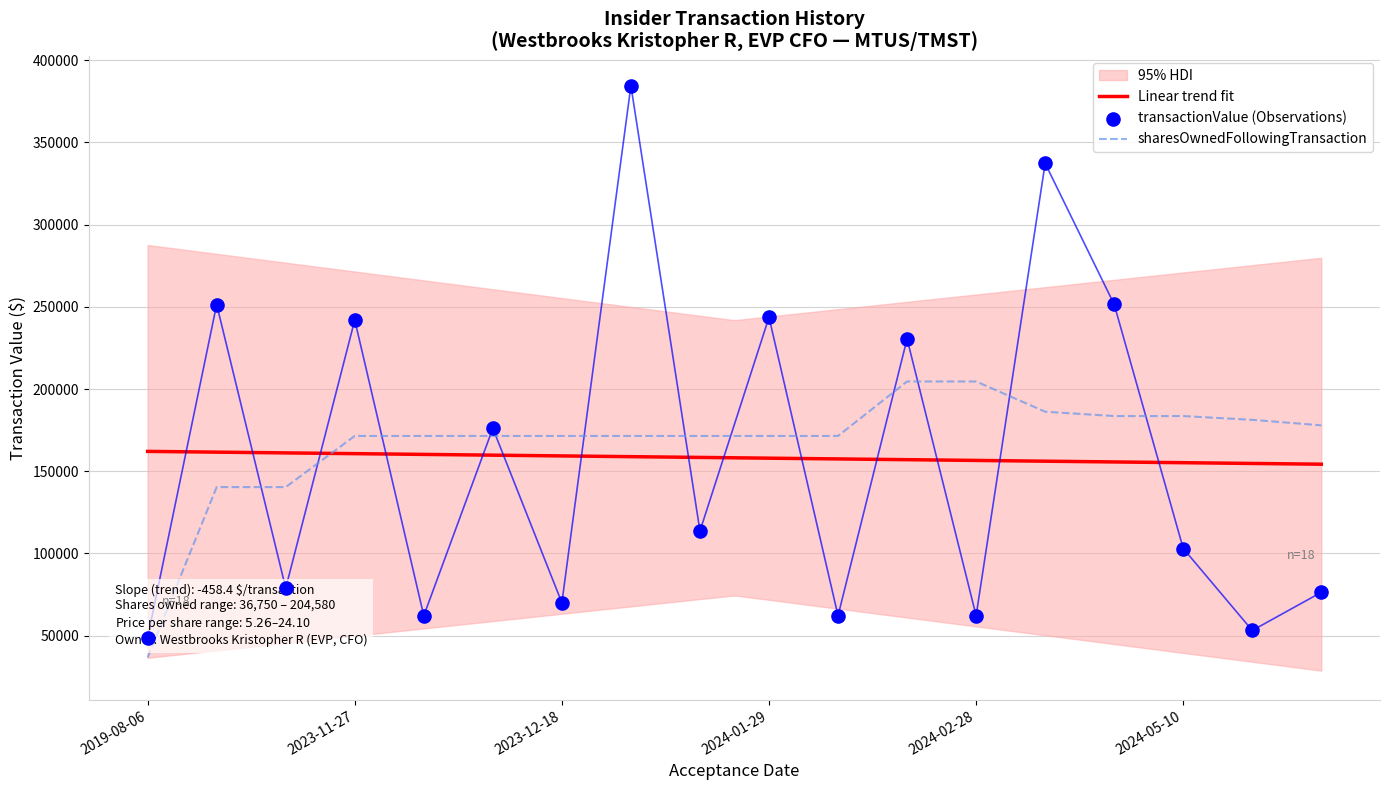

Which series has the largest total across all categories?

sharesOwnedFollowingTransaction